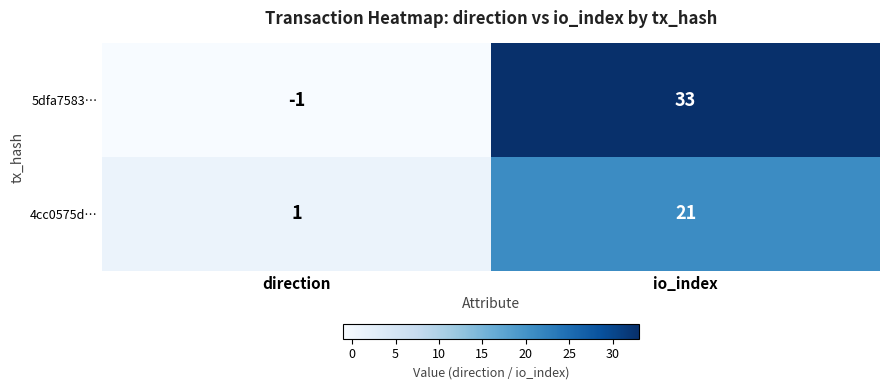

The 4cc0575d… series shows 8 at io_index. True or false?

False